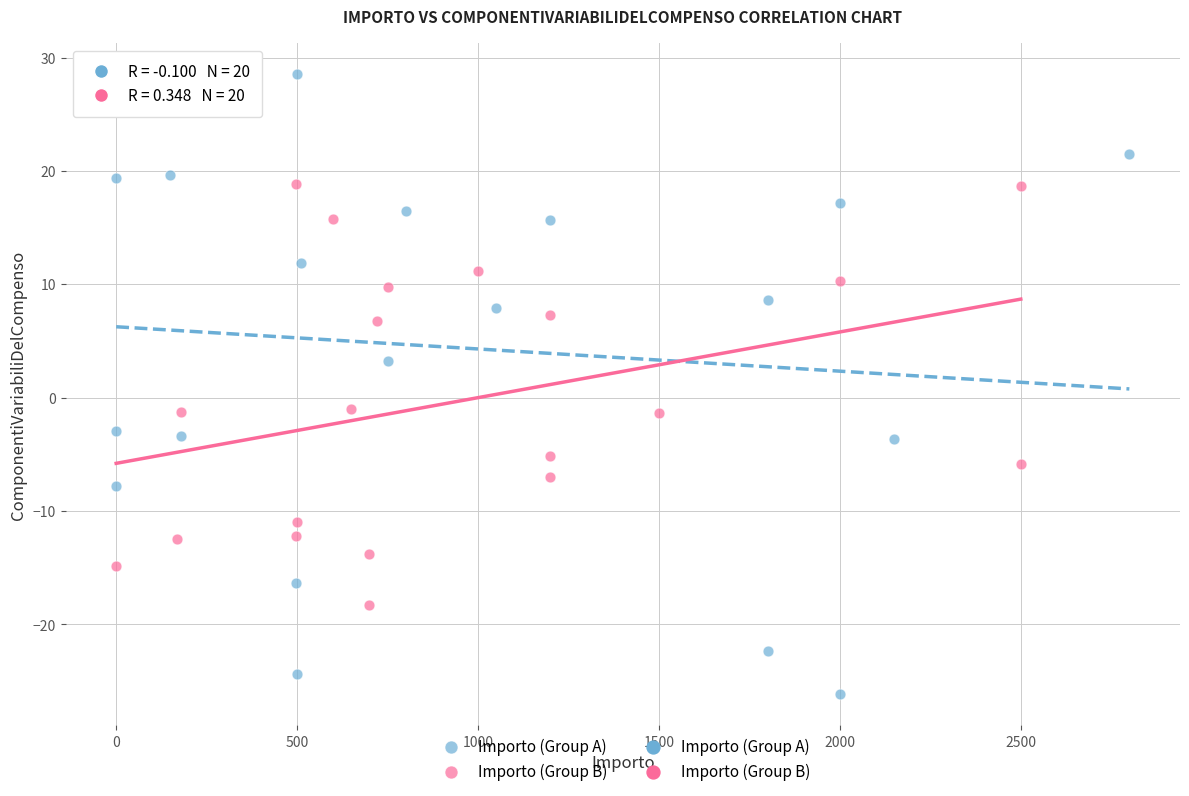

Which series contains the lowest Y value?

Importo (Group A)